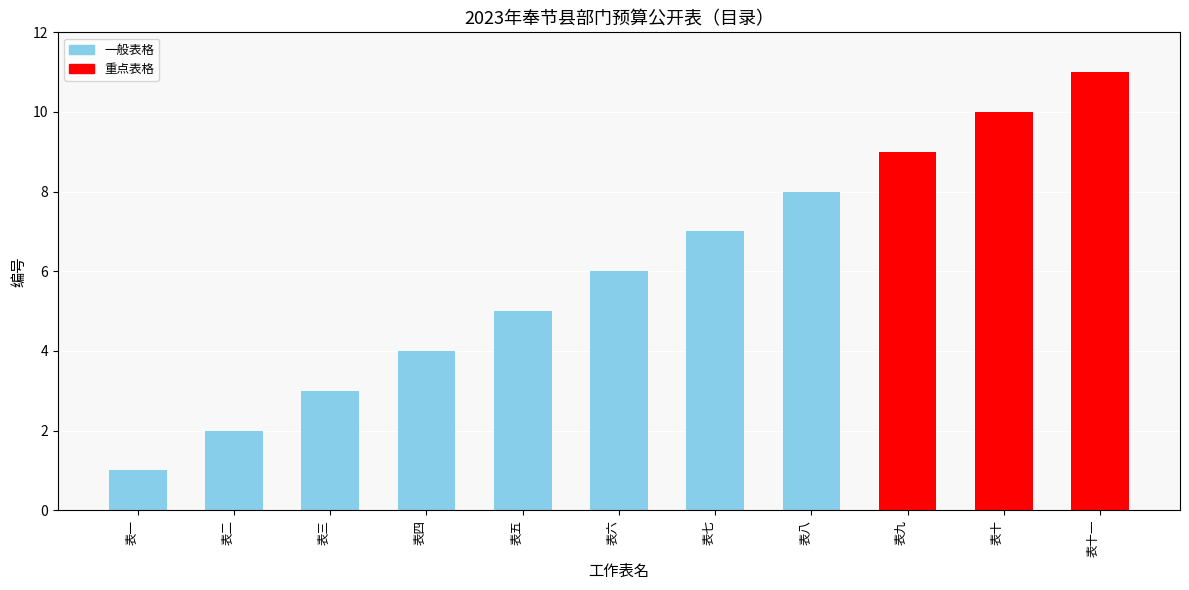

What is the change in value from 表四 to 表五?

+1